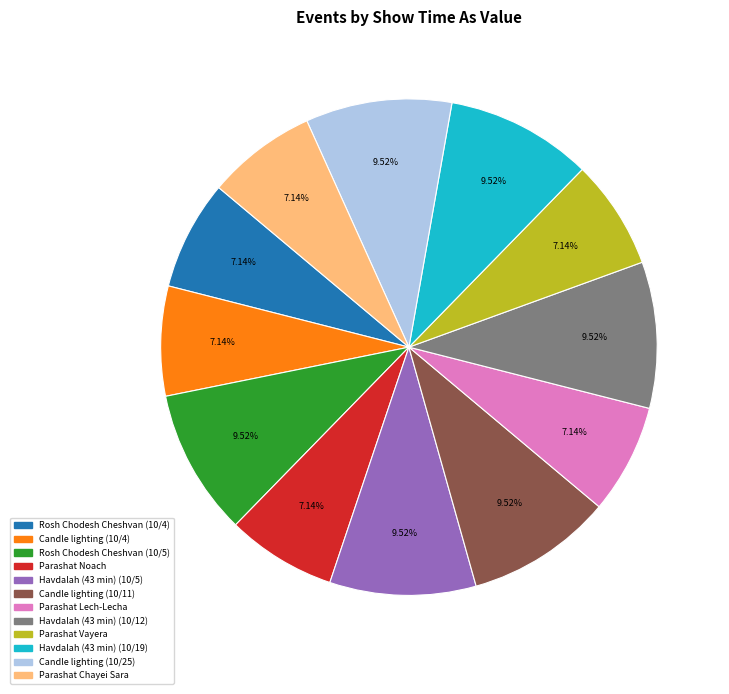

What is the ratio of the value at Candle lighting (10/25) to the value at Parashat Vayera?

1.3